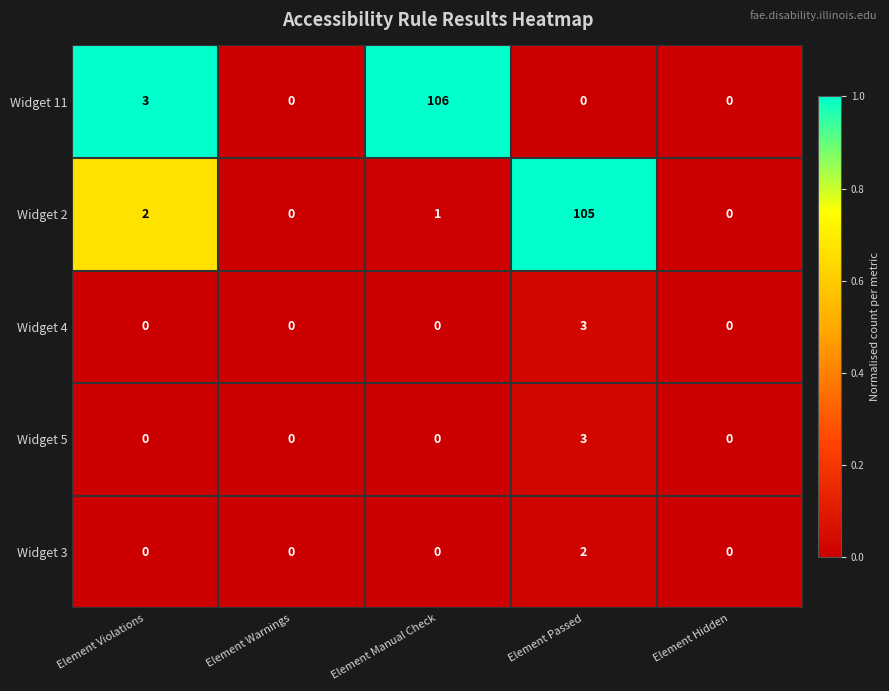

Count the number of categories in the chart.

5